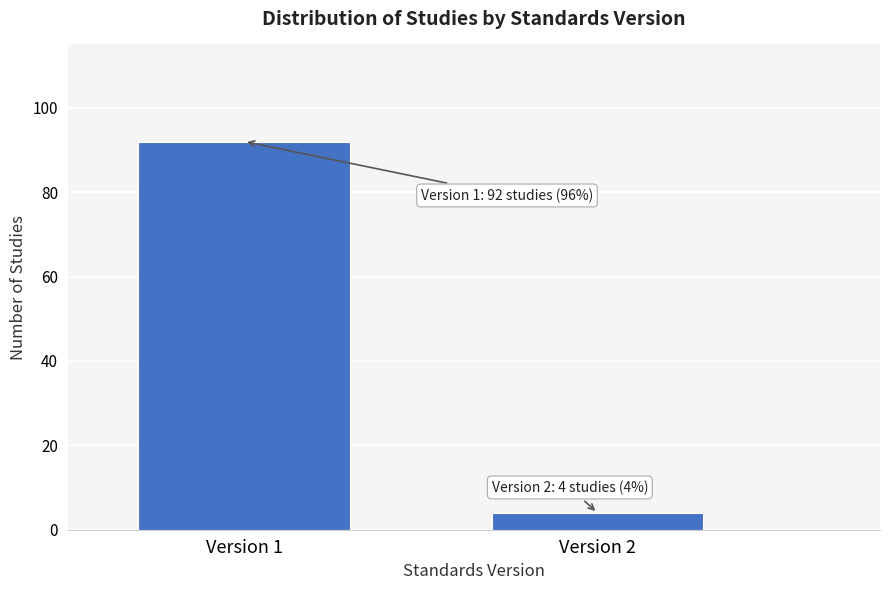

Reading left to right, list all the values displayed in this chart.

Version 1=92	Version 2=4